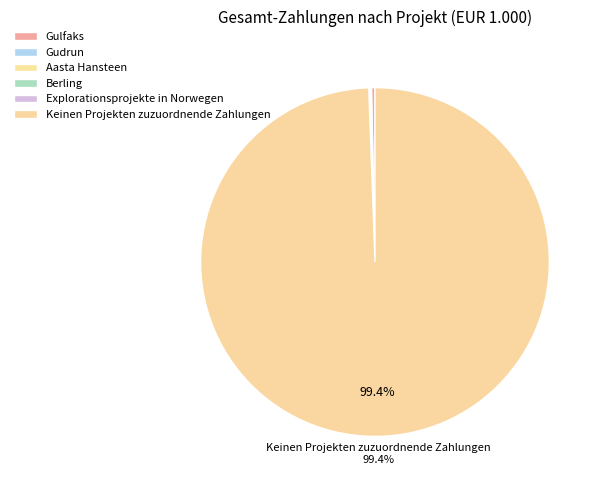

To the nearest percent, what percentage of the pie is Keinen Projekten zuzuordnende Zahlungen?

99%